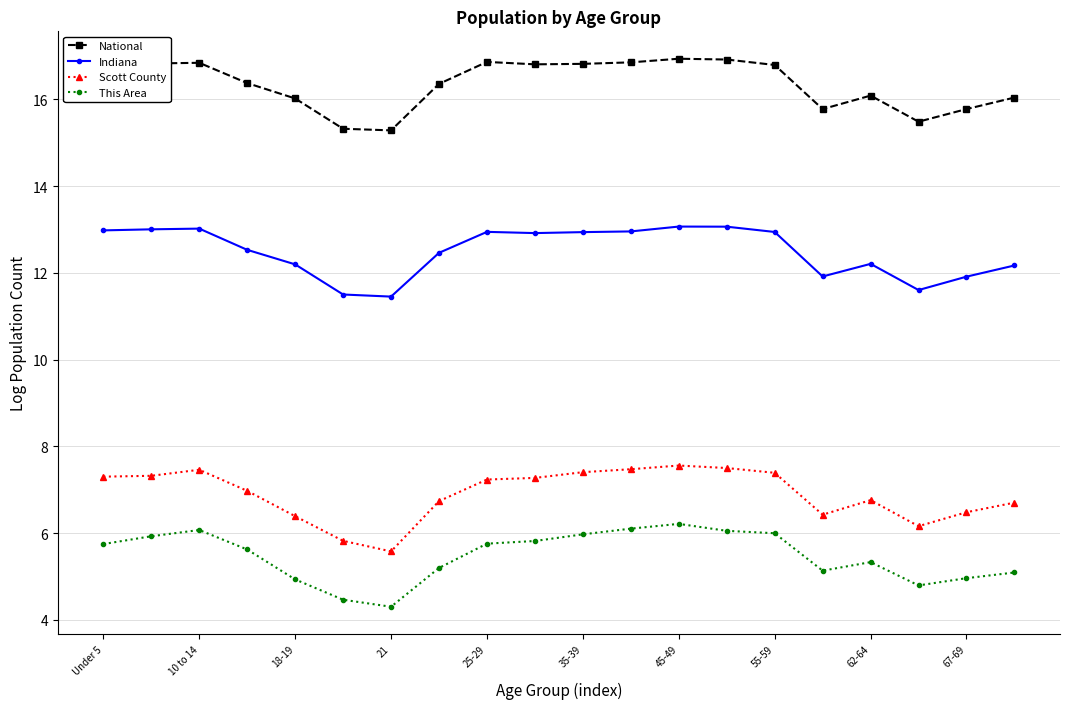

True or false: Indiana has more than 1 points higher than both neighbors.

True